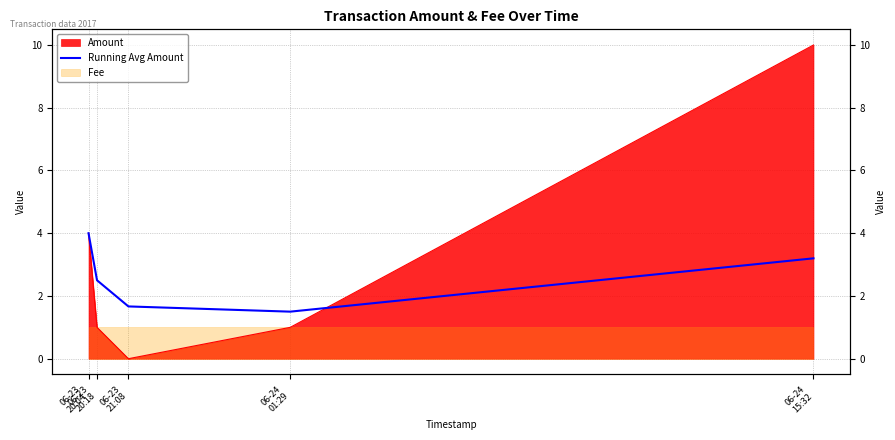

Where is the first local minimum?

06-24
01:29